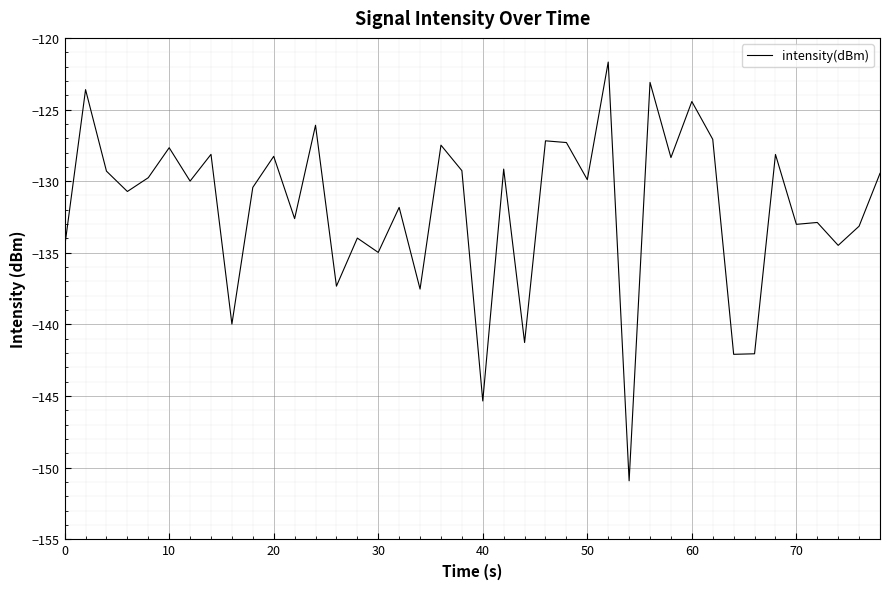

What is the maximum value shown in the chart?

-121.7